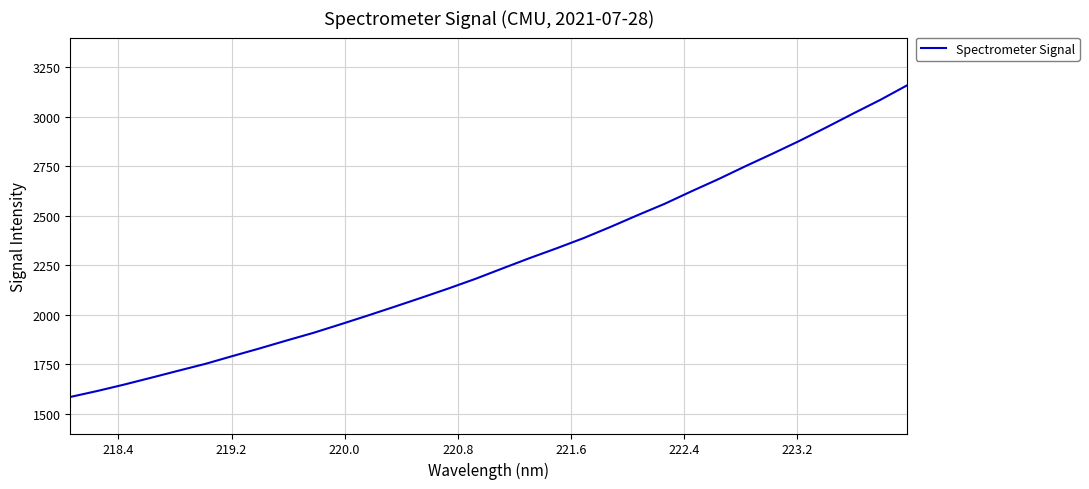

What is the difference between the maximum and minimum values?

1574.9